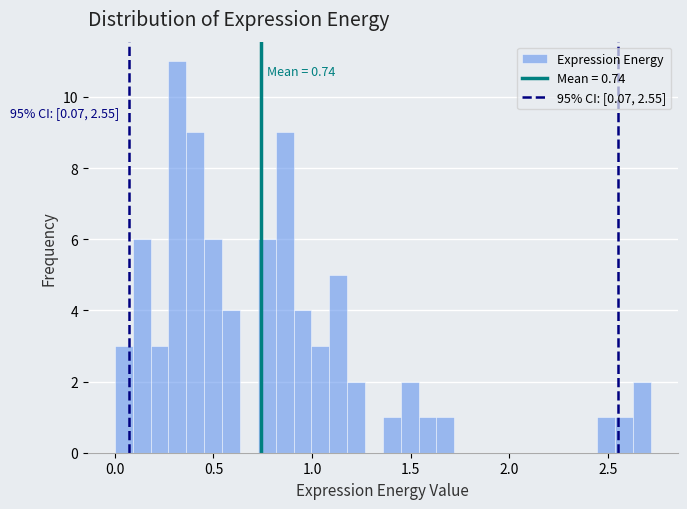

Around what value on the x-axis is the tallest bar? Give the approximate position of its centre, as read against the axis.

0.30